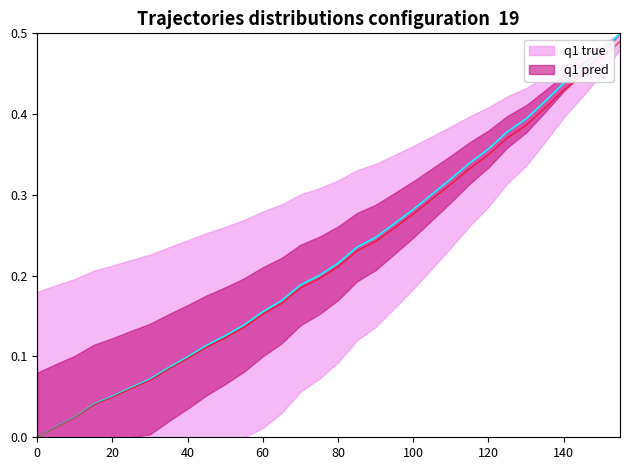

What is the difference between the maximum and minimum values in the x series?

0.5